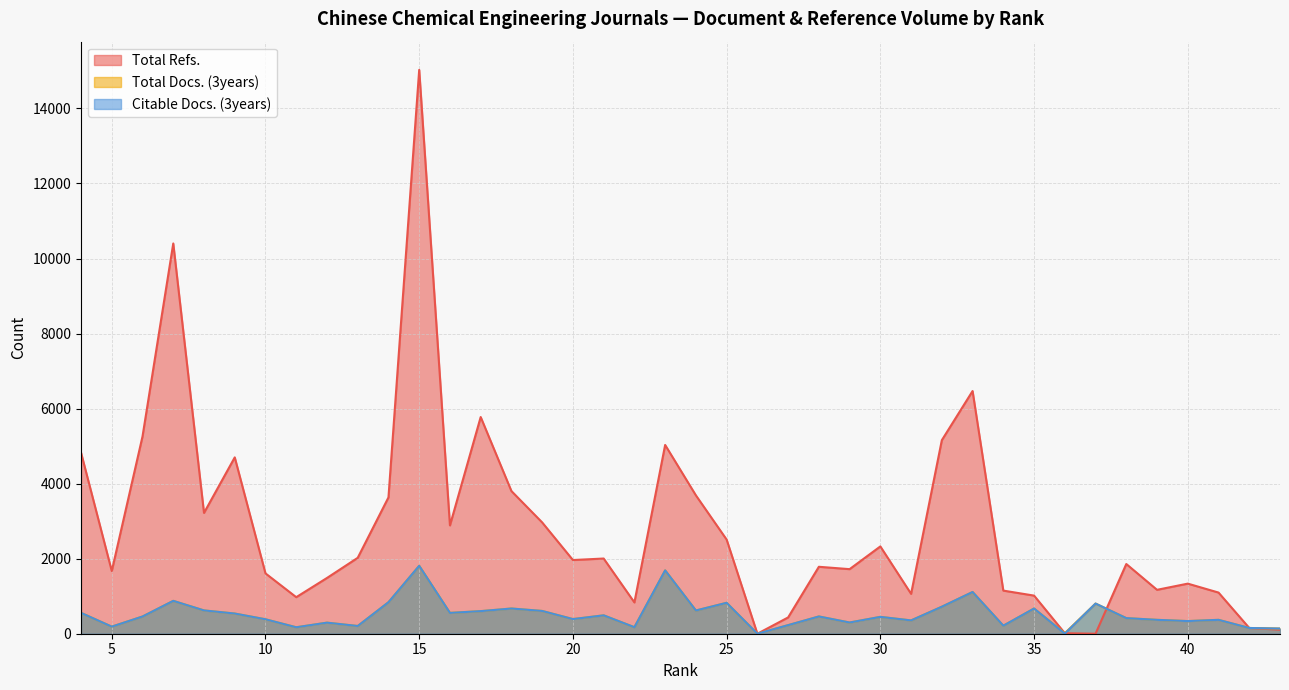

What are all the series names shown in the legend?

Total Refs., Total Docs. (3years), Citable Docs. (3years)